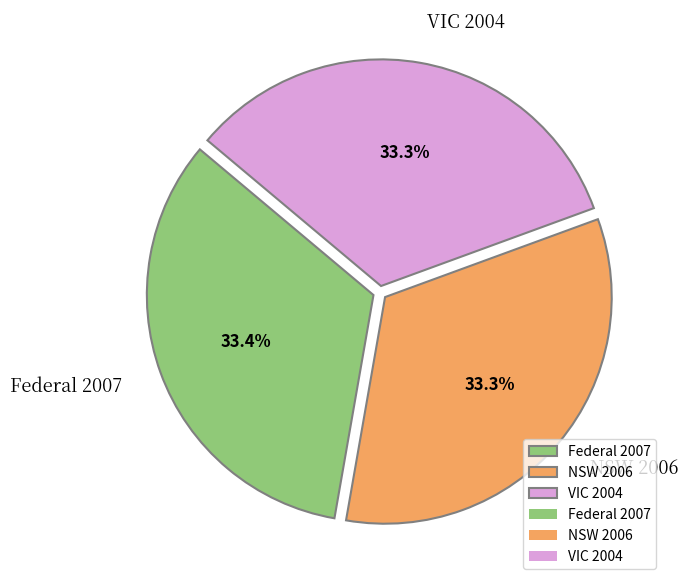

True or false: NSW 2006 accounts for 33% of the total.

True